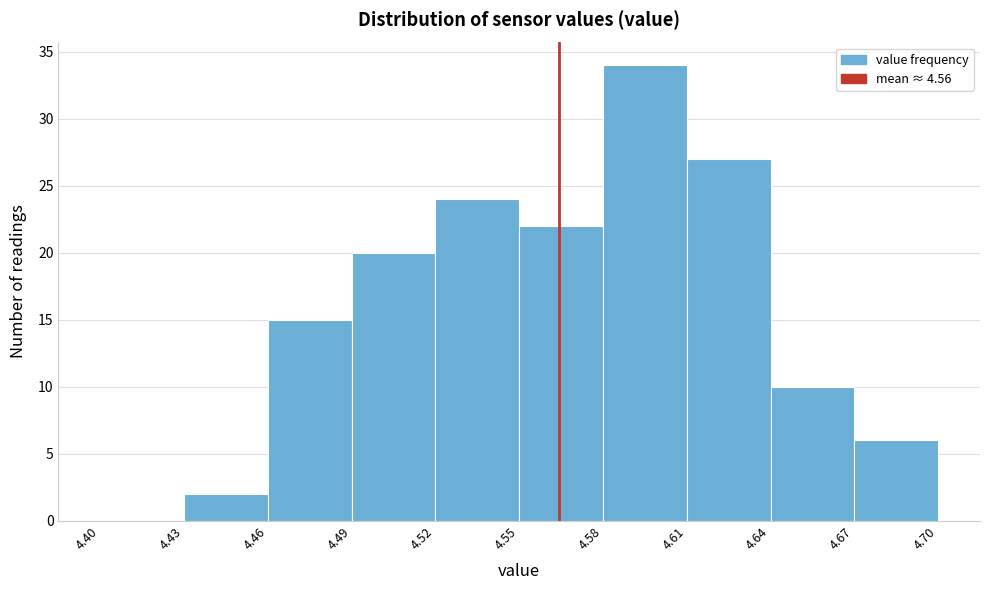

Which range on the x-axis has the tallest bar?

4.58 to 4.61